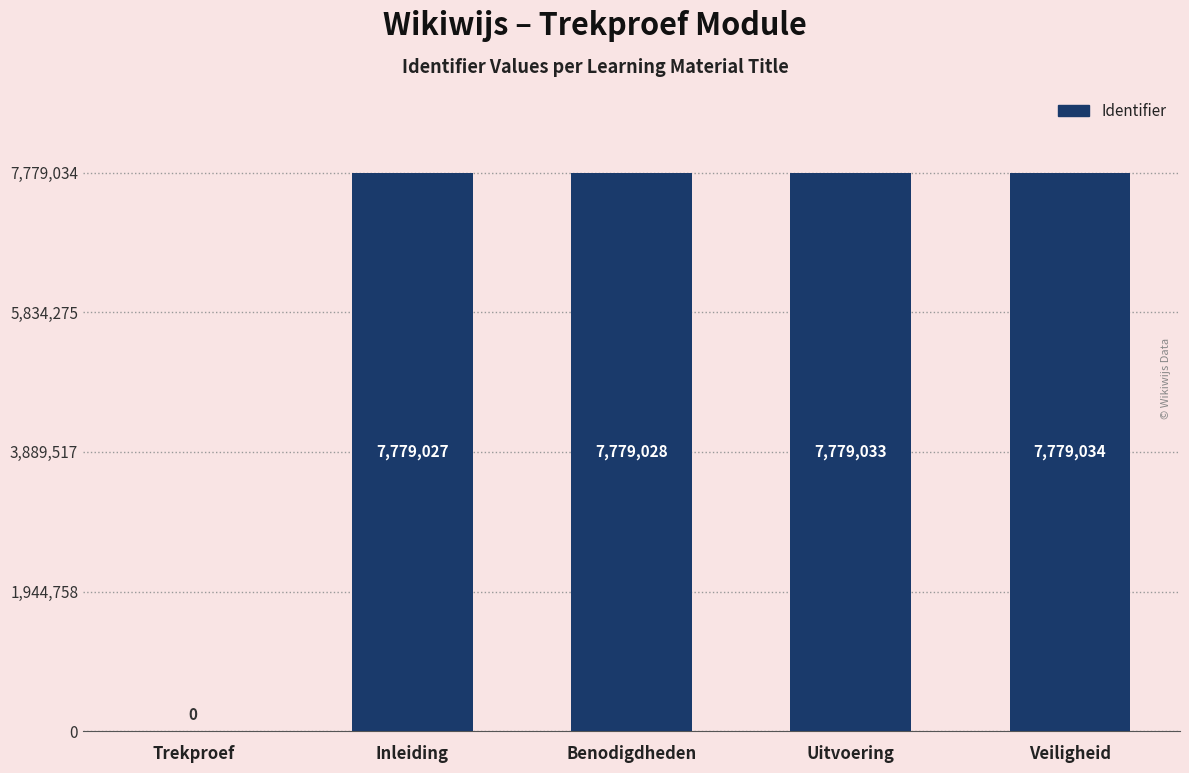

What is the greatest value displayed?

7779034